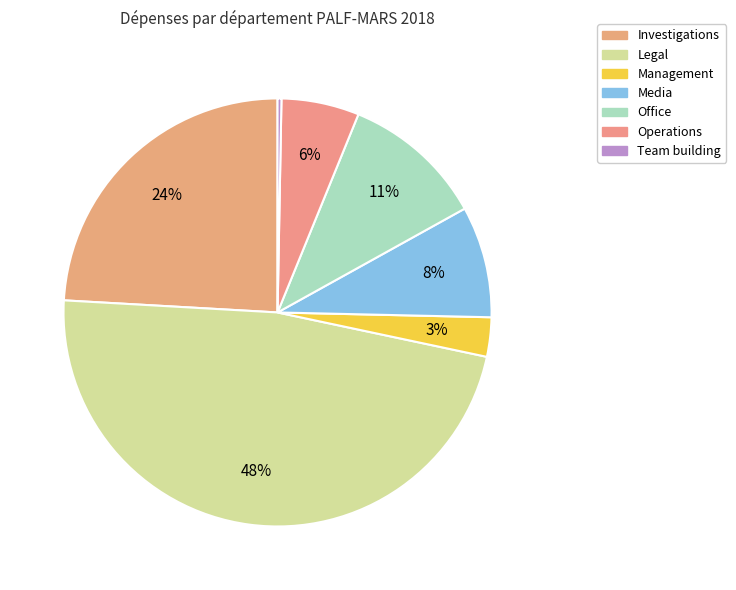

What percentage is the Media slice, to the nearest percent?

8%